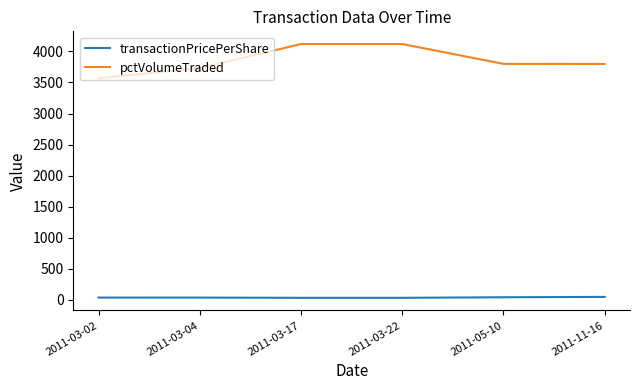

Rank the series at 2011-05-10 from highest to lowest value.

pctVolumeTraded, transactionPricePerShare